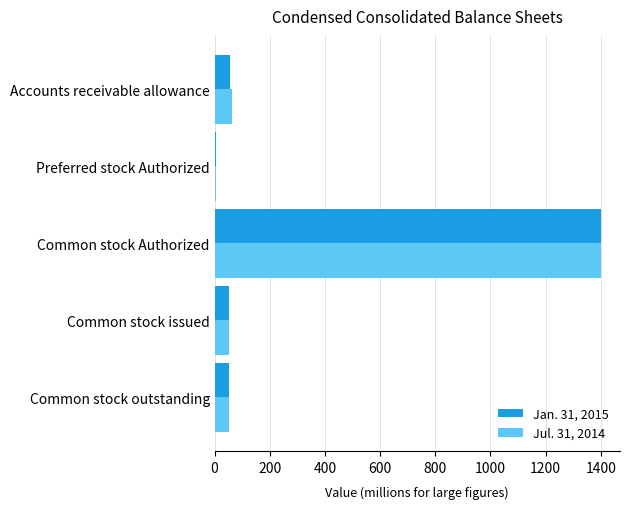

The value of Jul. 31, 2014 at Accounts receivable allowance is 63.0. True or false?

True